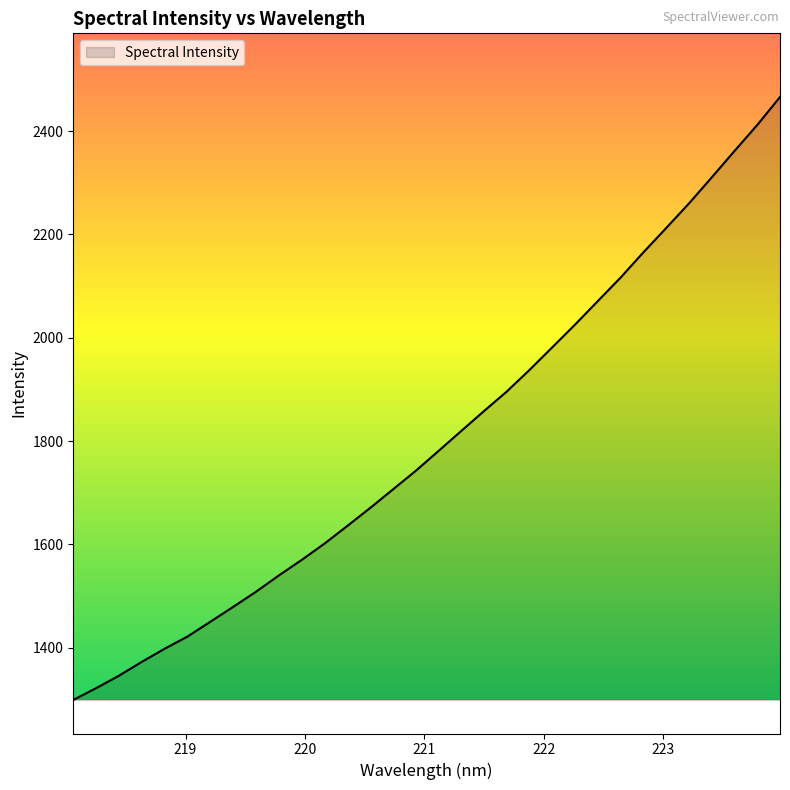

What is the difference between the maximum and minimum values?

1166.8